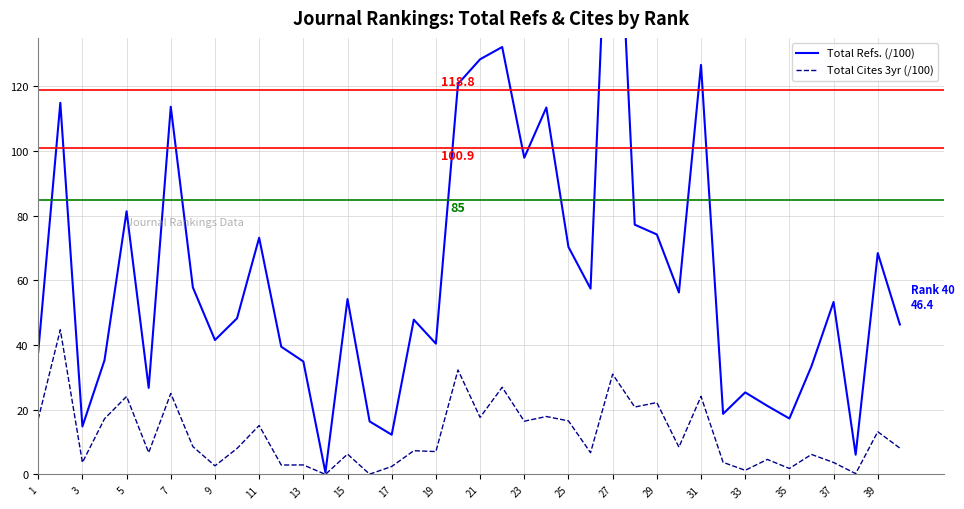

How many values in the Total Refs. (/100) series are below 53?

20